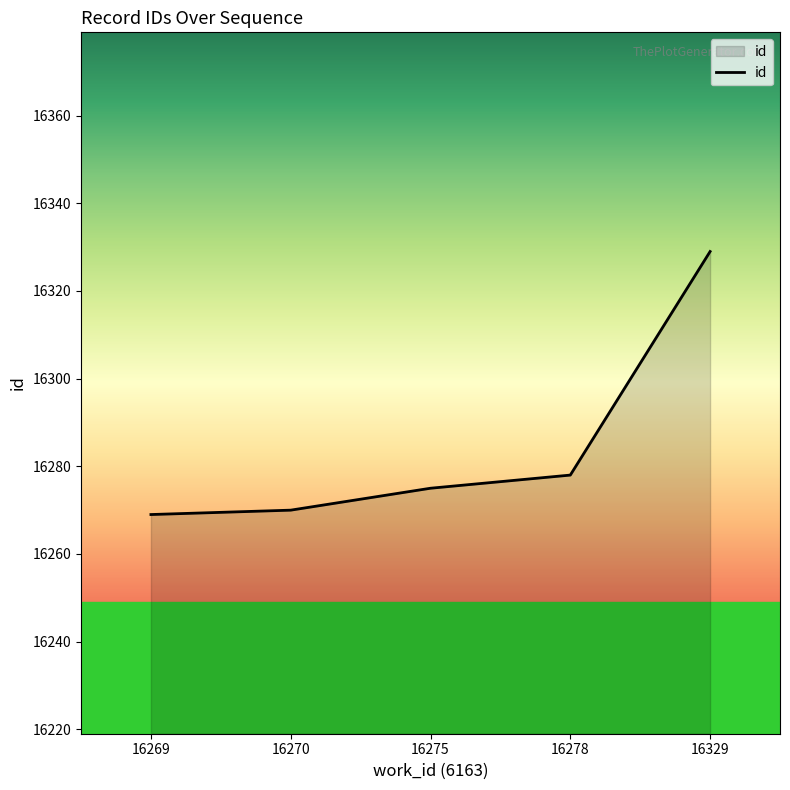

Which category has the highest value across all series?

16329